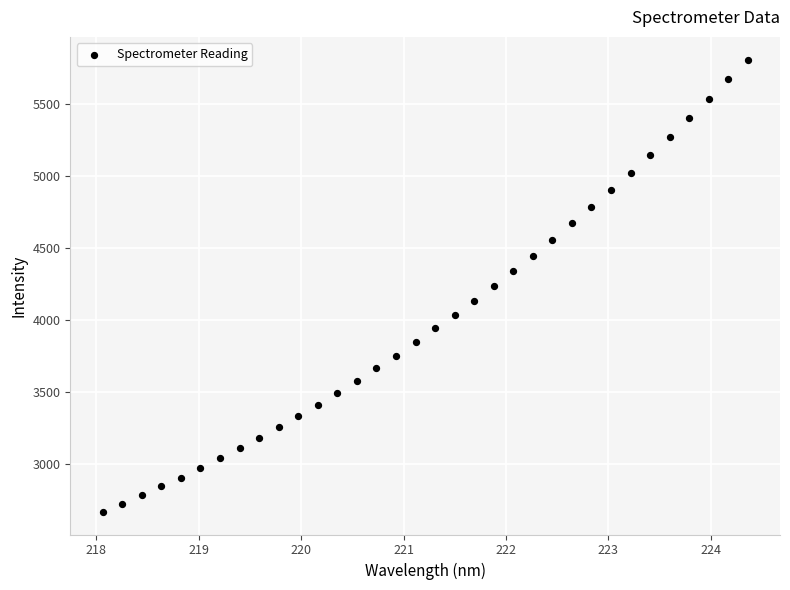

What is the range of Y values (max minus min)?

3143.0